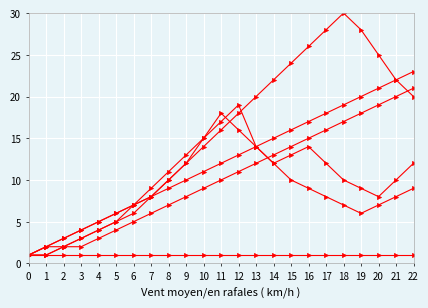

Between 12 and 1, which is larger?

12